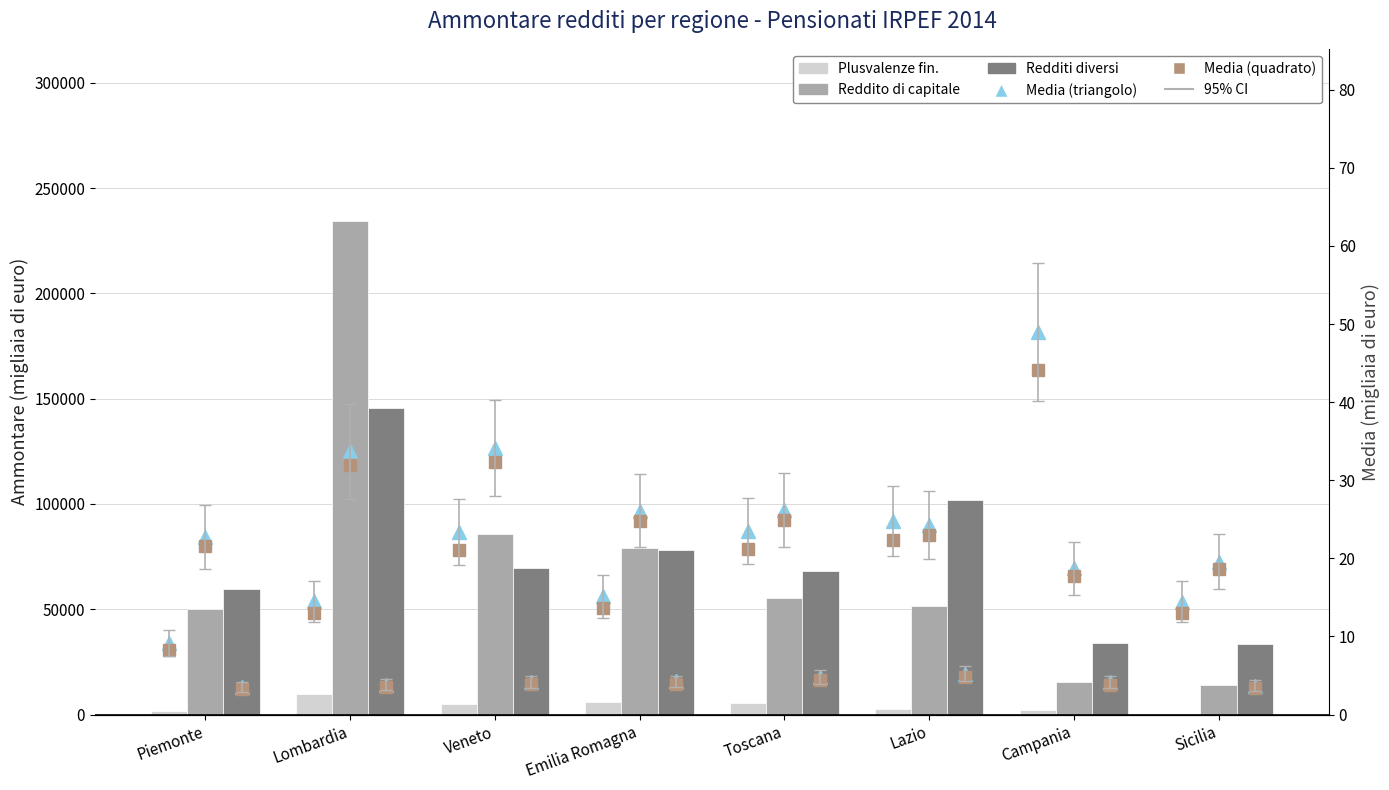

Is it true that Ammontare Reddito capitale equals 18790 at Sicilia?

False